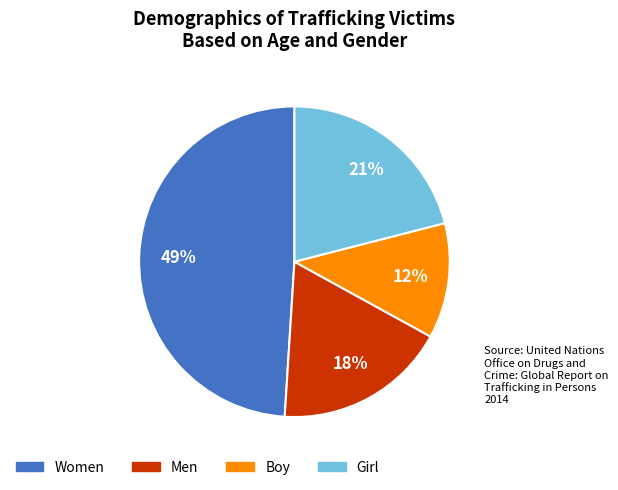

Is there any slice that represents more than half of the pie?

No